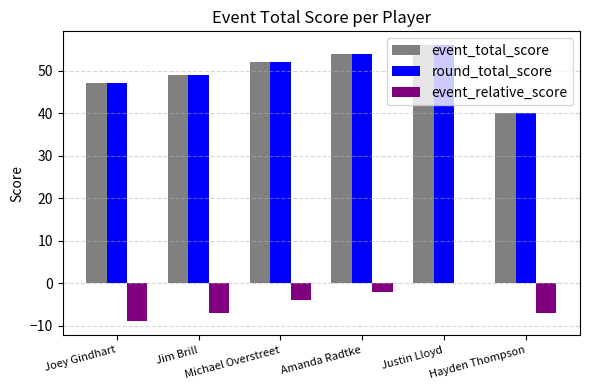

Count the event_total_score values in the range 47 to 54.

4